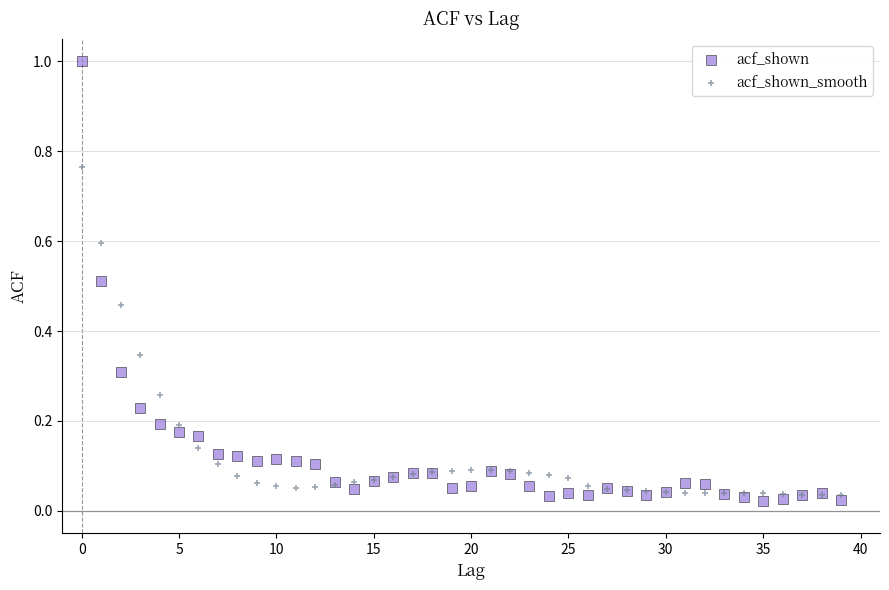

What are all the series names shown in the legend?

acf_shown, acf_shown_smooth